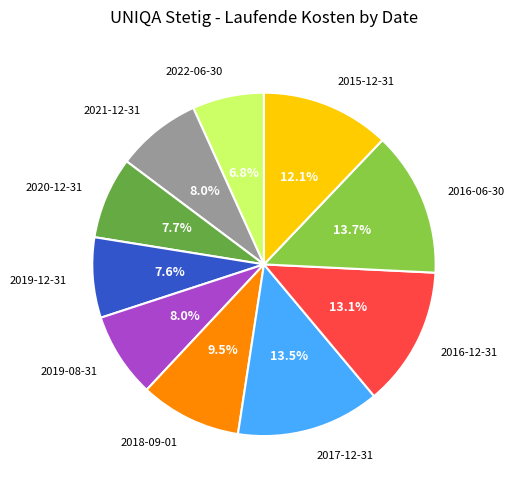

Is there a majority slice in this chart?

No